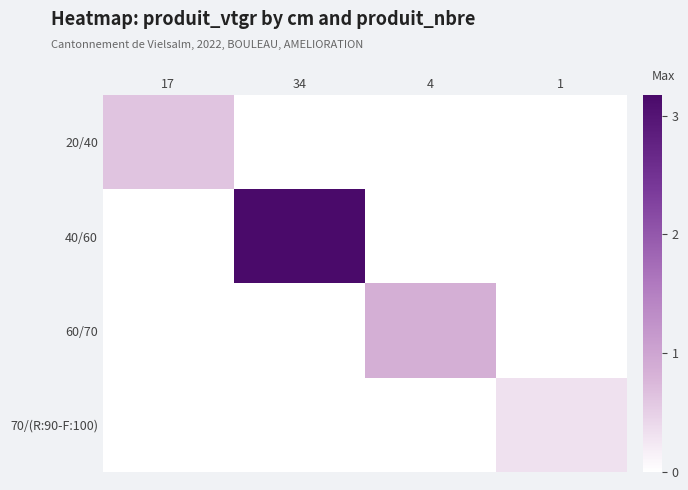

At 1, list the series in order from smallest to largest.

20/40, 40/60, 60/70, 70/(R:90-F:100)